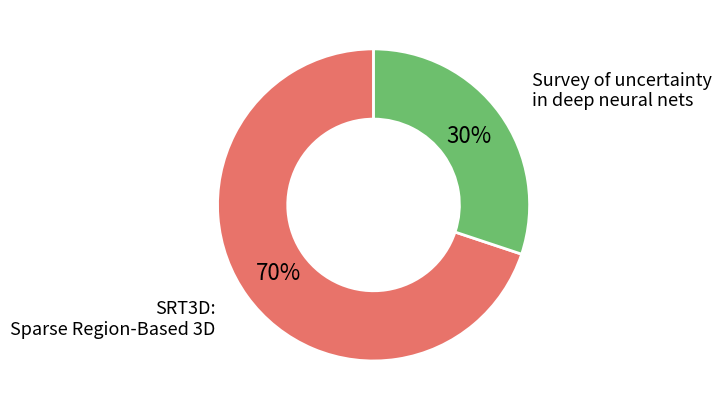

Is there any slice that represents more than half of the pie?

Yes